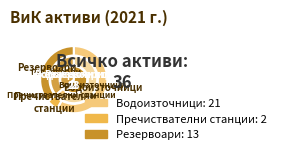

What percentage is the Водоизточници slice, to the nearest percent?

58%